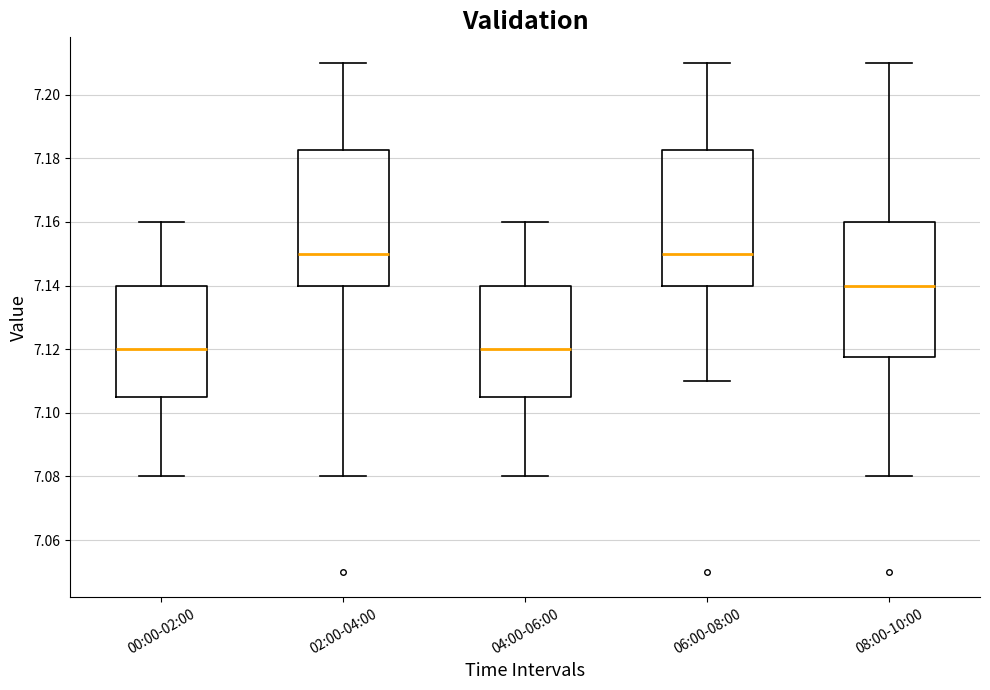

Reading left to right, transcribe this box plot: for each box, give where its median line is, the range the box spans, and where its two whiskers end, as read against the y-axis. The values are not printed on the chart, so give them approximately, as read against the axis.

00:00-02:00: median 7.120, box 7.106 to 7.140, whiskers 7.080 to 7.160
02:00-04:00: median 7.150, box 7.140 to 7.182, whiskers 7.080 to 7.210
04:00-06:00: median 7.120, box 7.106 to 7.140, whiskers 7.080 to 7.160
06:00-08:00: median 7.150, box 7.140 to 7.182, whiskers 7.110 to 7.210
08:00-10:00: median 7.140, box 7.118 to 7.160, whiskers 7.080 to 7.210